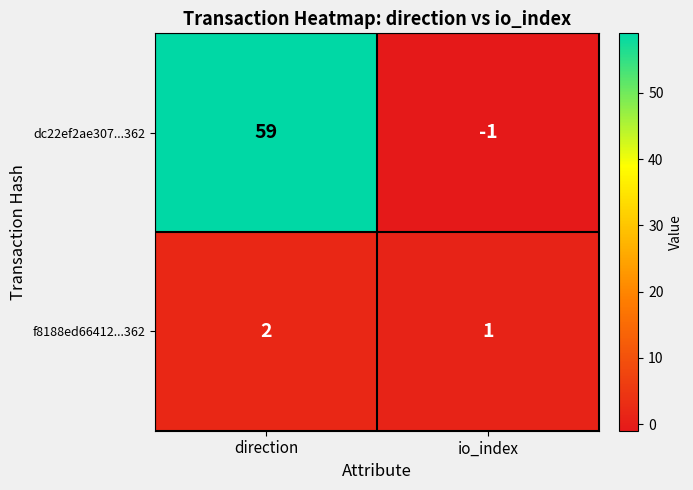

Rank the series by their maximum value, from highest to lowest.

dc22ef2ae307...362, f8188ed66412...362